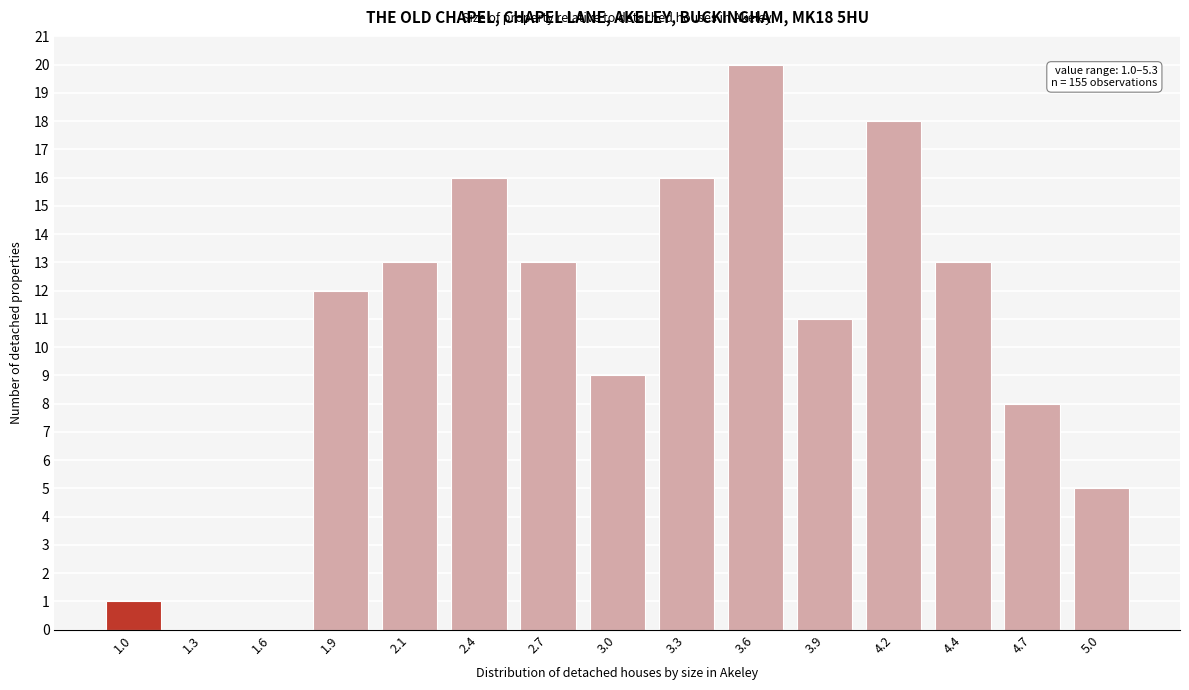

Reading left to right, list all the values displayed in this chart.

1.0=1	1.3=0	1.6=0	1.9=12	2.1=13	2.4=16	2.7=13	3.0=9	3.3=16	3.6=20	3.9=11	4.2=18	4.4=13	4.7=8	5.0=5